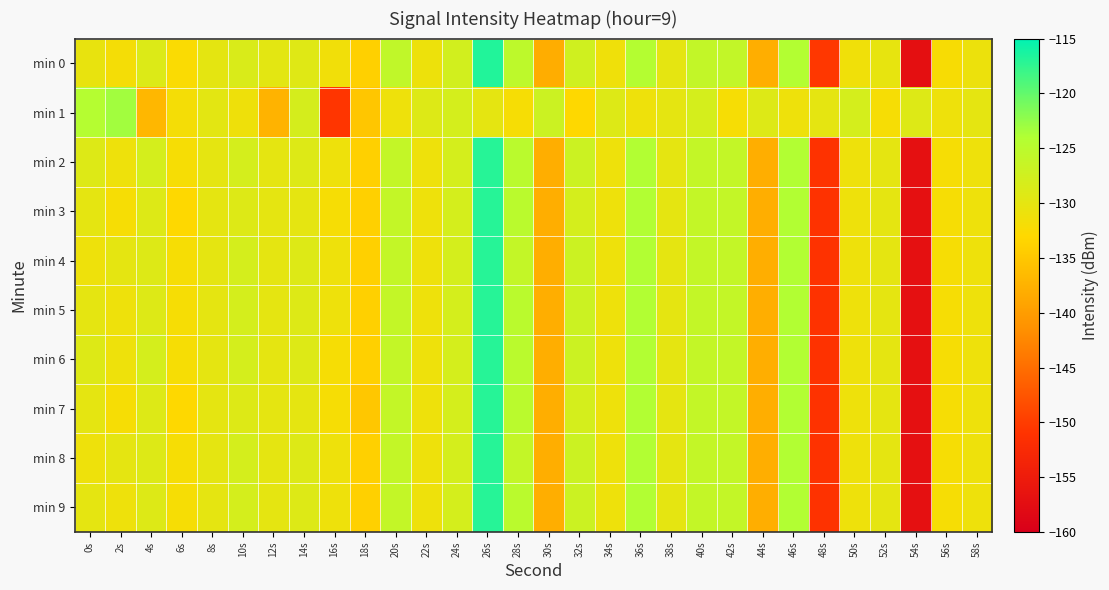

Between 6s and 50s, which series saw the biggest shift?

min 1